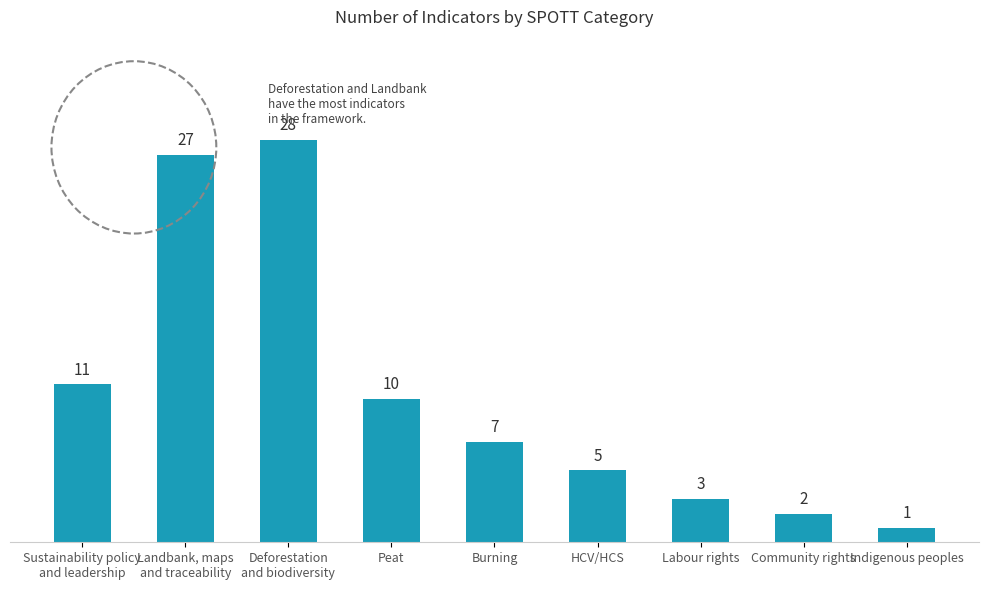

How many bars are there in total?

9